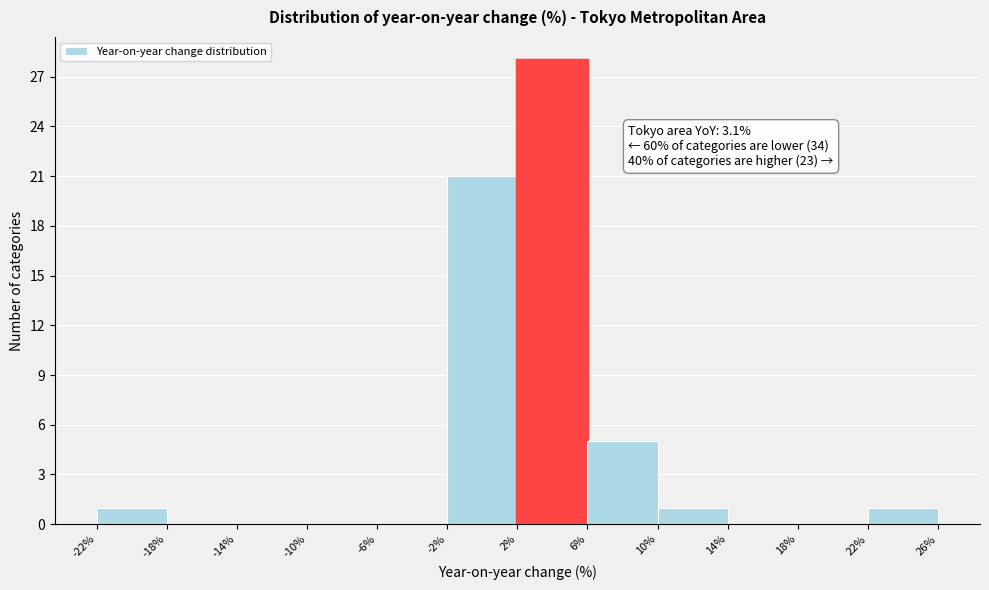

Which range on the x-axis has the tallest bar?

2% to 6%